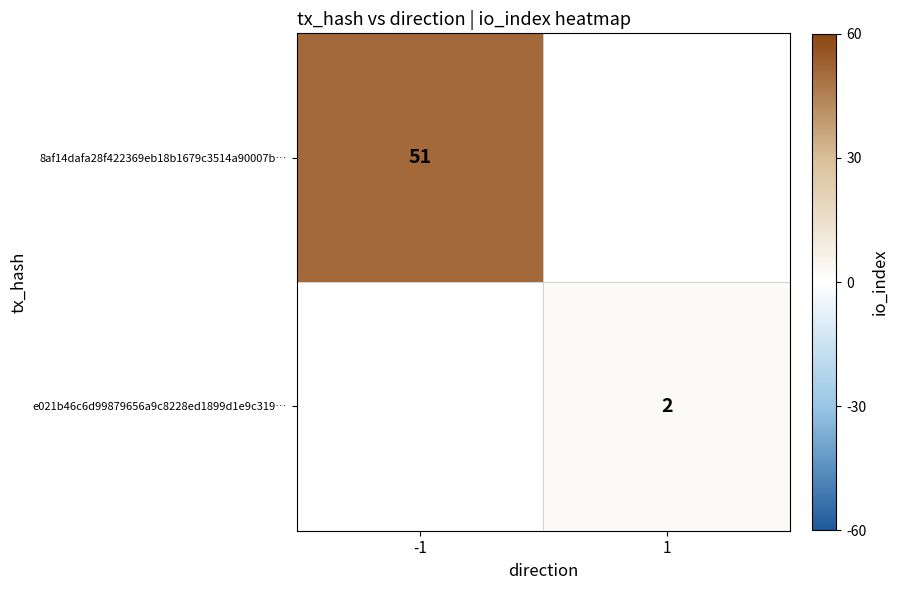

Is it true that 8af14dafa28f422369eb18b1679c3514a90007b… equals 51 at -1?

True